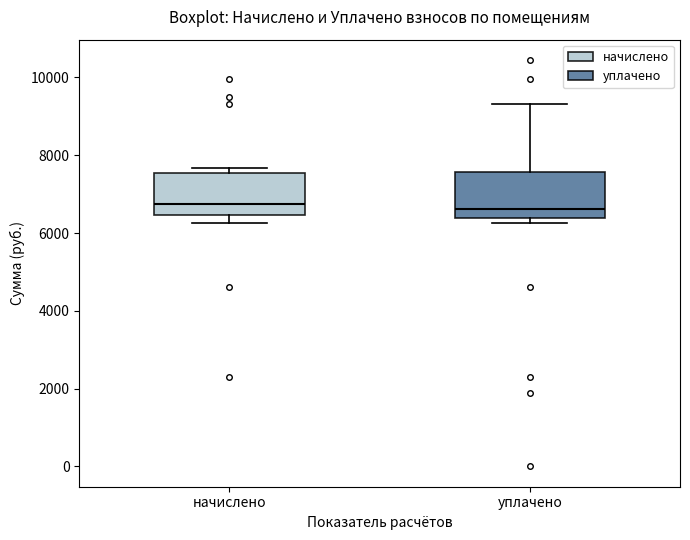

Where is the upper edge of the box for уплачено on the y-axis? The values are not printed on the chart, so give them approximately, as read against the axis.

7600